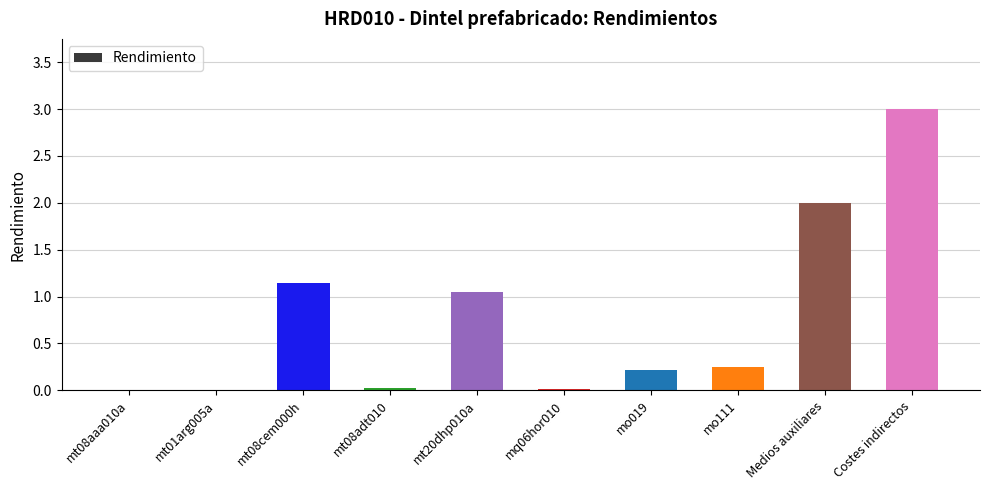

What is the maximum value shown in the chart?

3.0